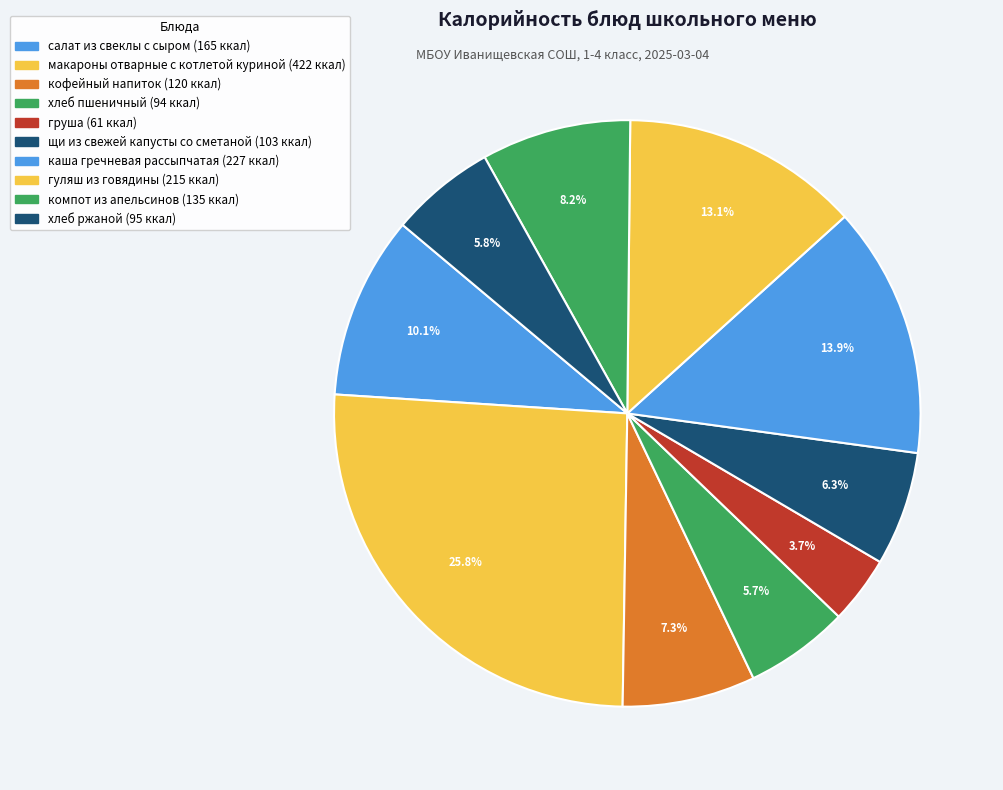

How many slices are in this pie chart?

10